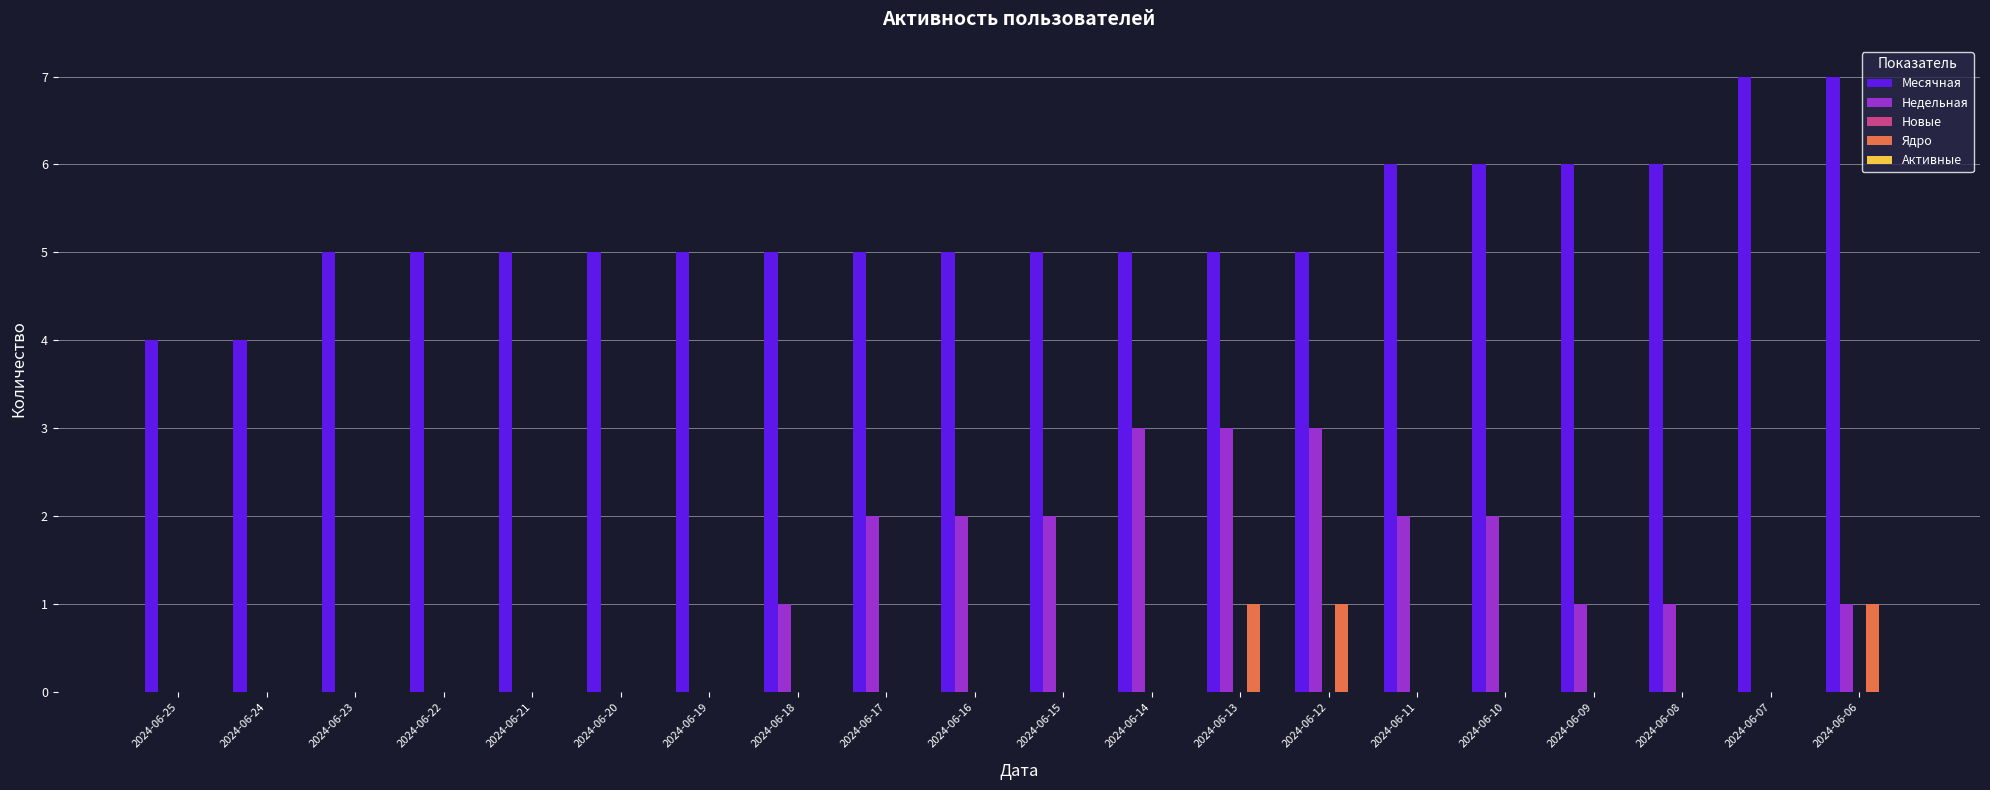

How many series are shown in this chart?

3